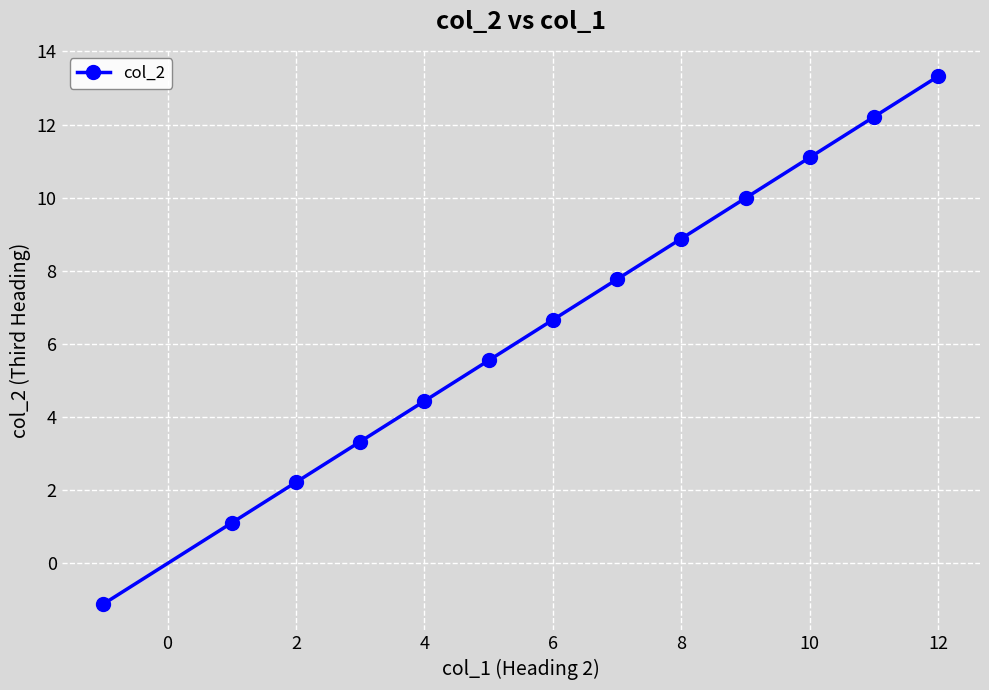

What is the minimum value shown in the chart?

-1.1